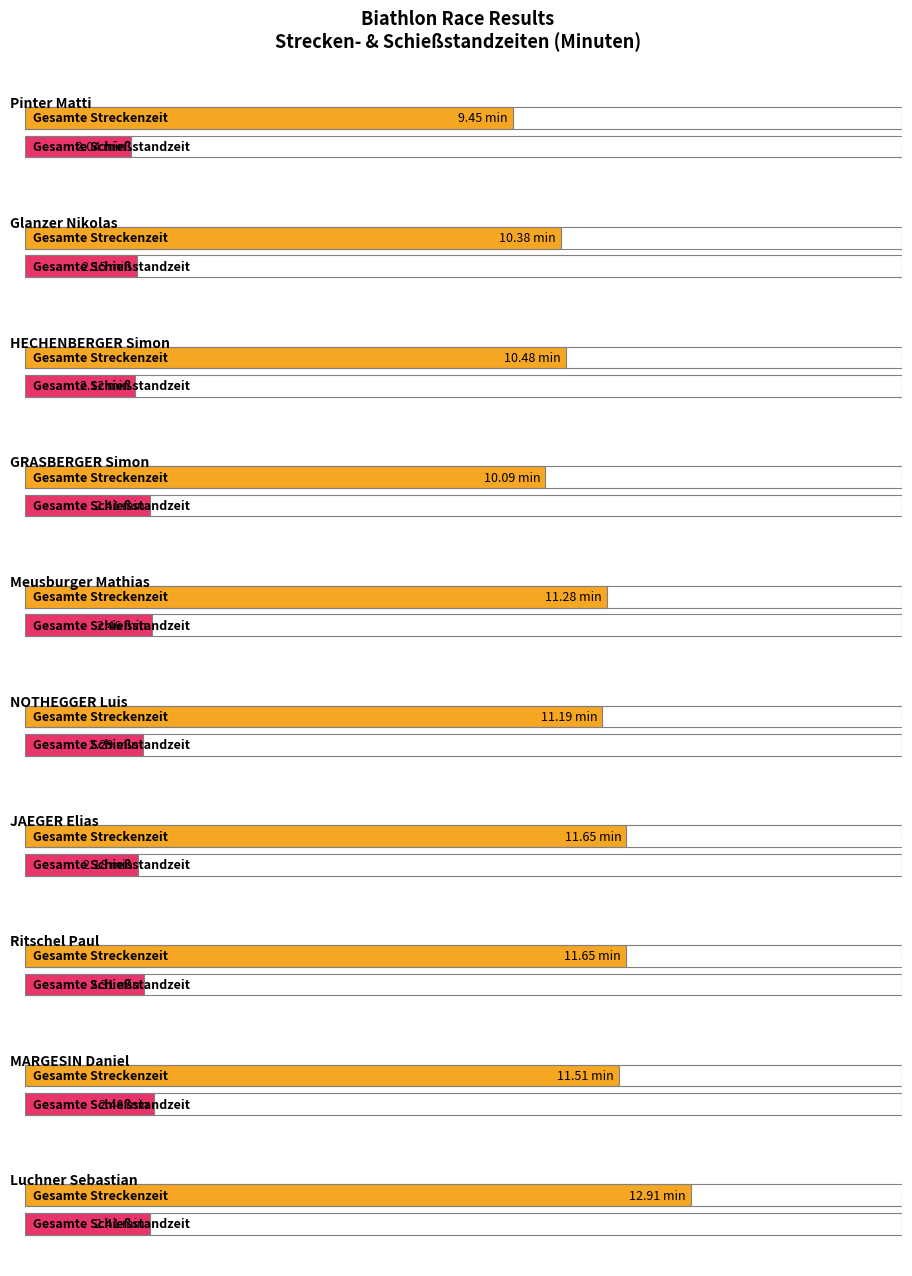

Read the Gesamte Streckenzeit (min) value at Luchner Sebastian.

12.9